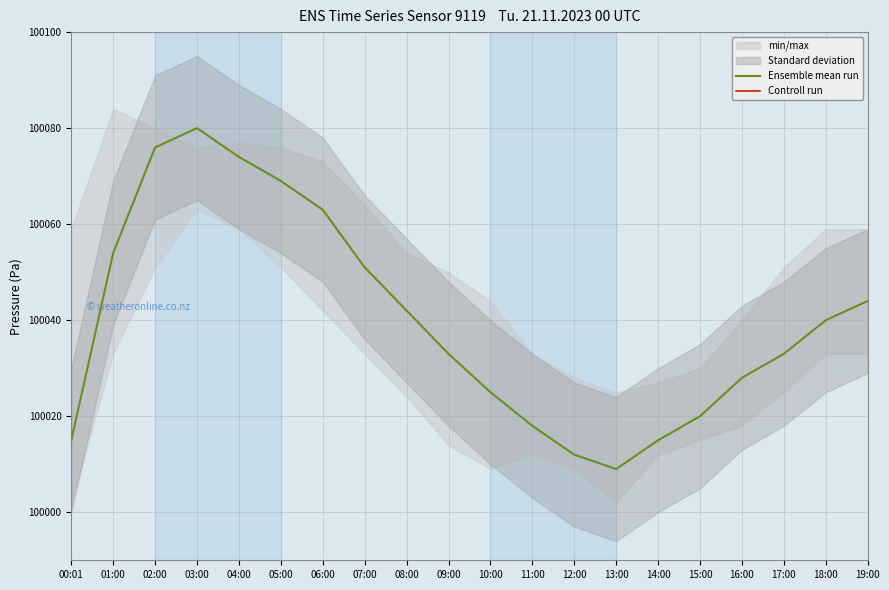

In Ensemble mean run, how many points are lower than both neighbors (excluding endpoints)?

1